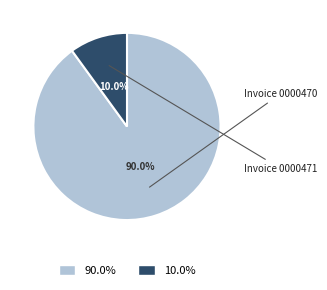

Is there any slice that represents more than half of the pie?

Yes